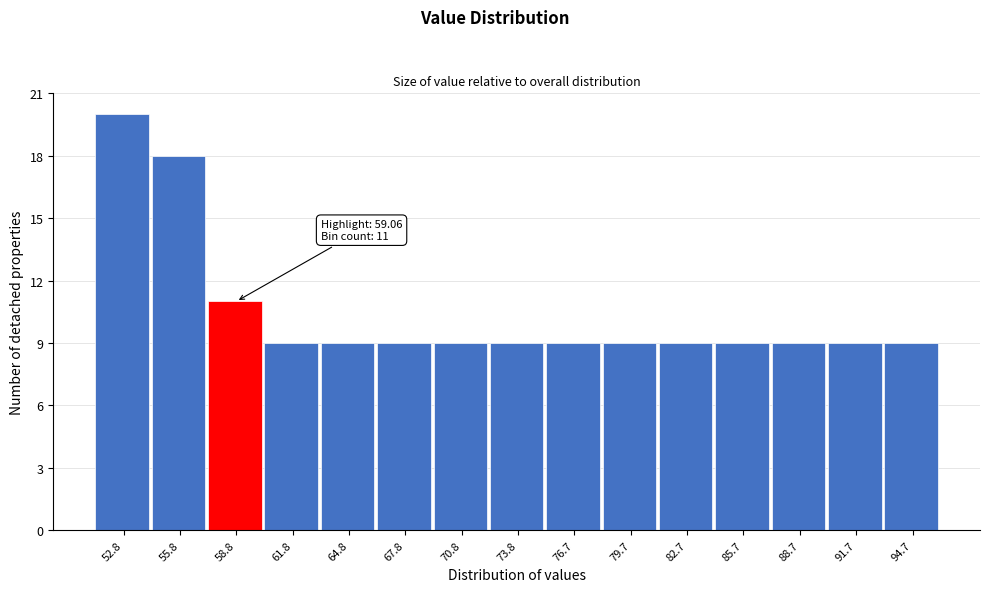

Reading right to left, transcribe all the data shown in this chart.

9	9	9	9	9	9	9	9	9	9	9	9	11	18	20